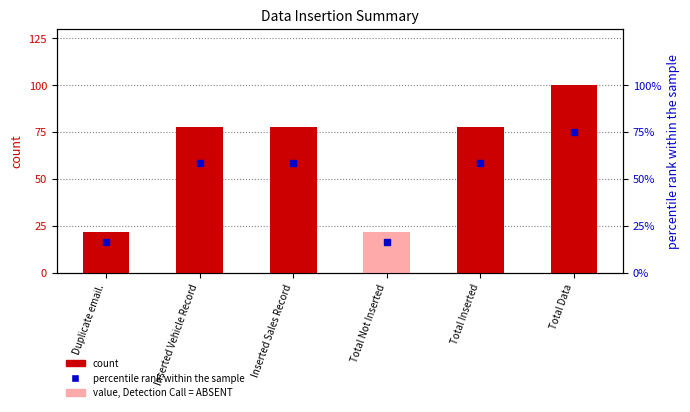

Which series has the largest total across all categories?

count